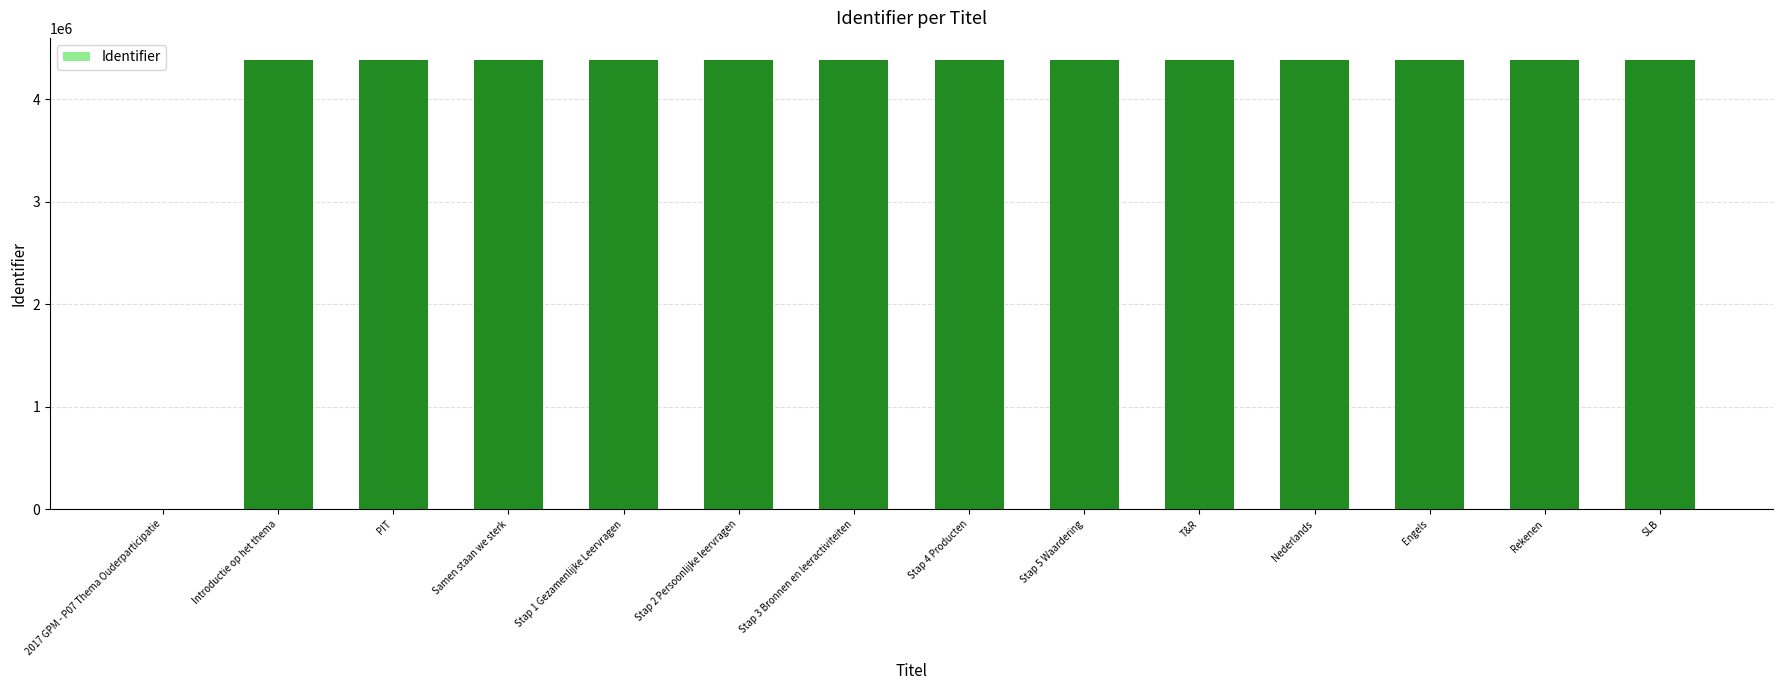

What value does the data have at Samen staan we sterk?

4378026